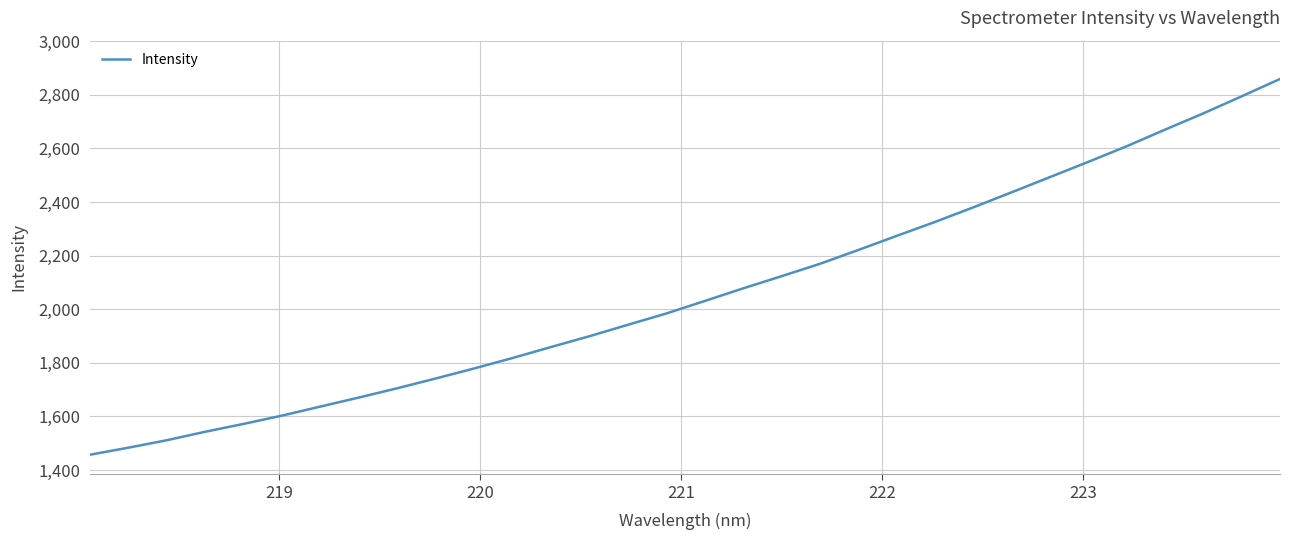

What is the minimum value shown in the chart?

1456.9